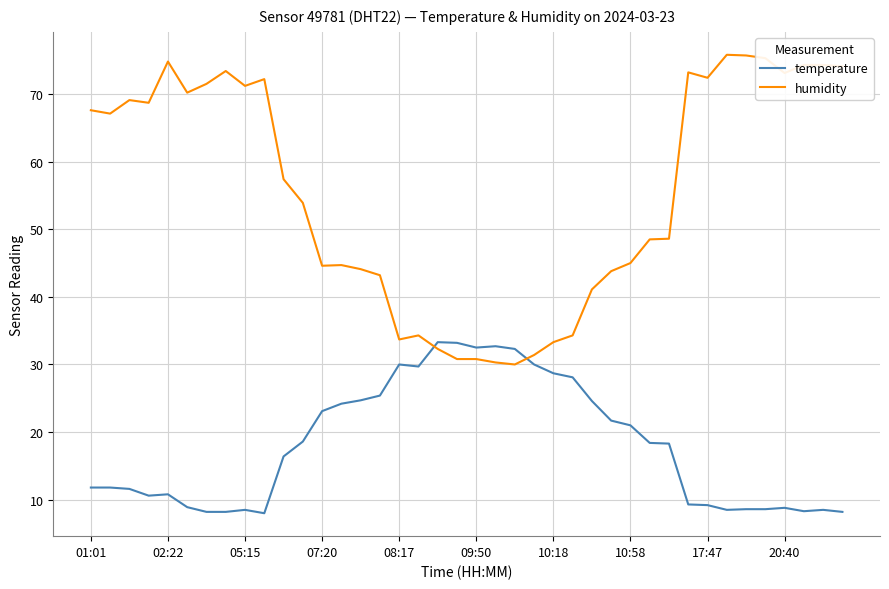

Which series has the widest spread of values?

humidity